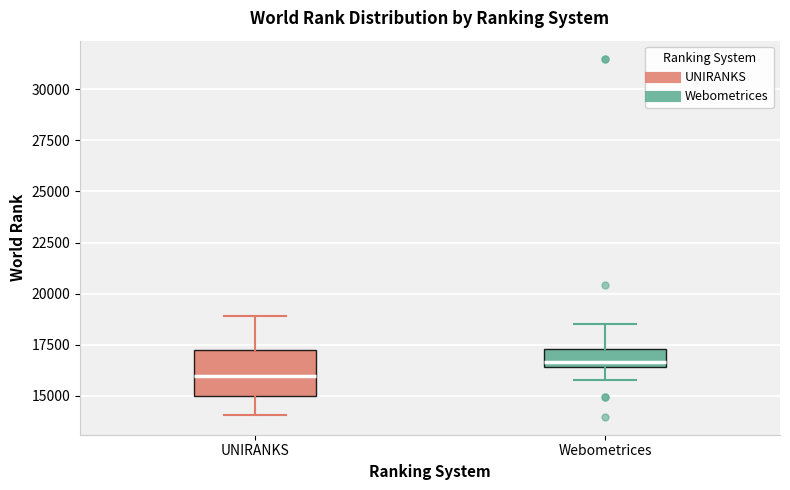

Comparing the boxes themselves (not the whiskers), which one is the tallest?

UNIRANKS